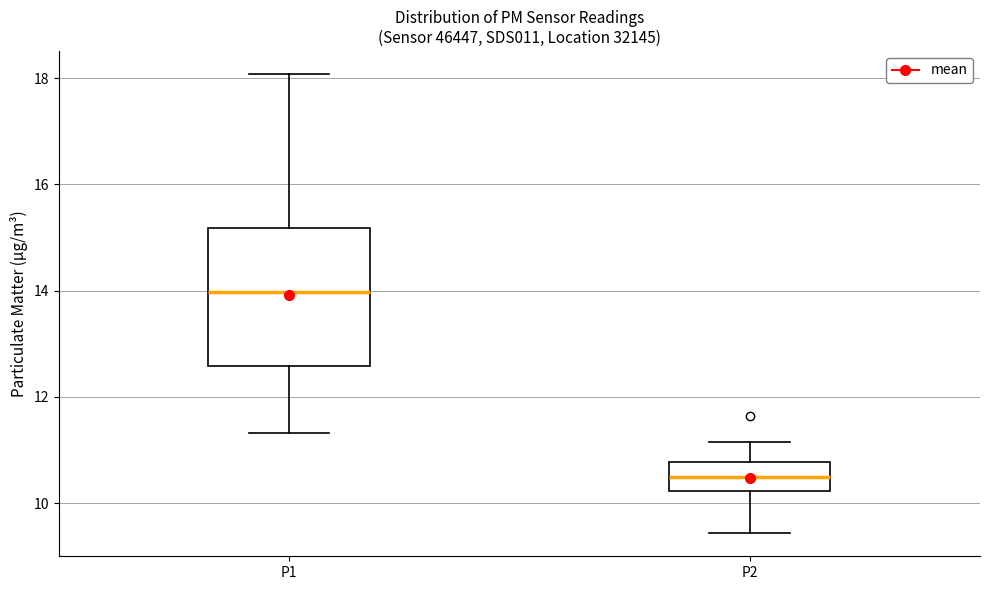

Comparing the boxes themselves (not the whiskers), which one is the tallest?

P1